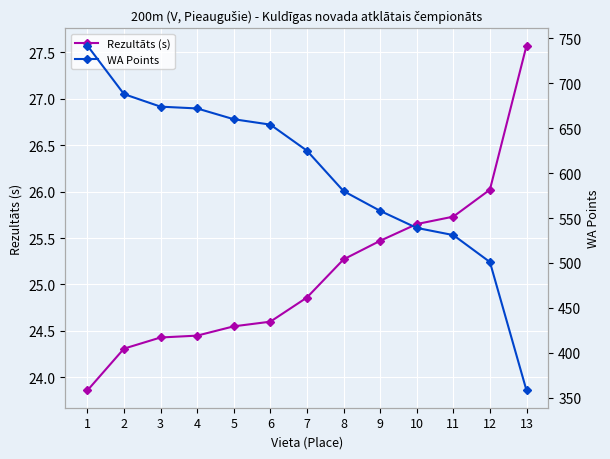

What is the difference between the highest and lowest values at 2?

663.7